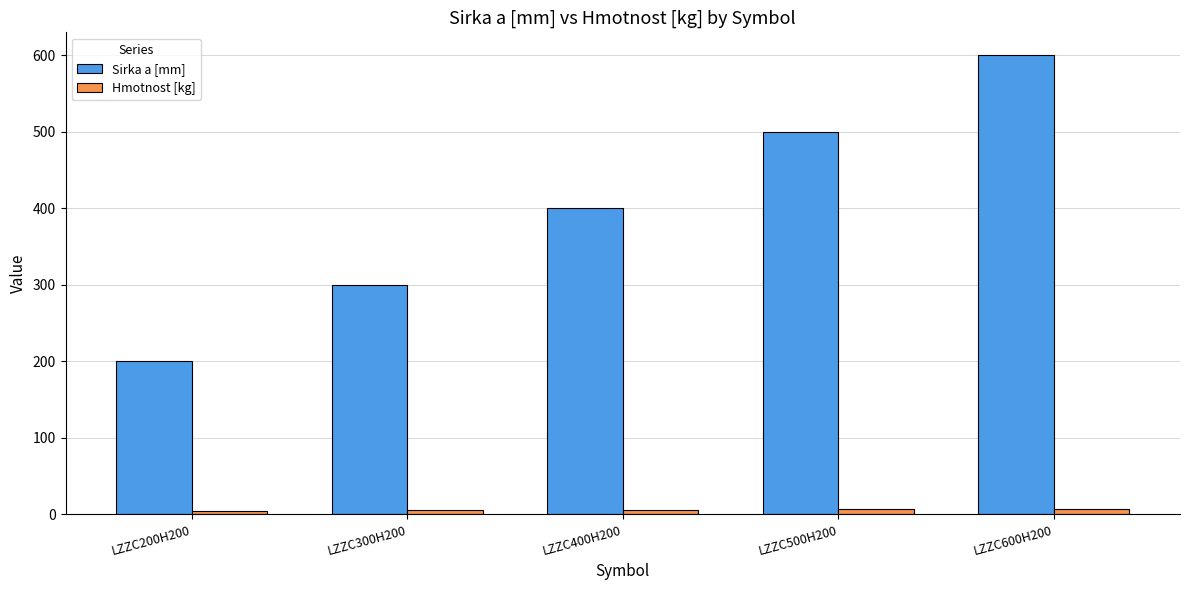

At how many categories does at least one series exceed 239?

4